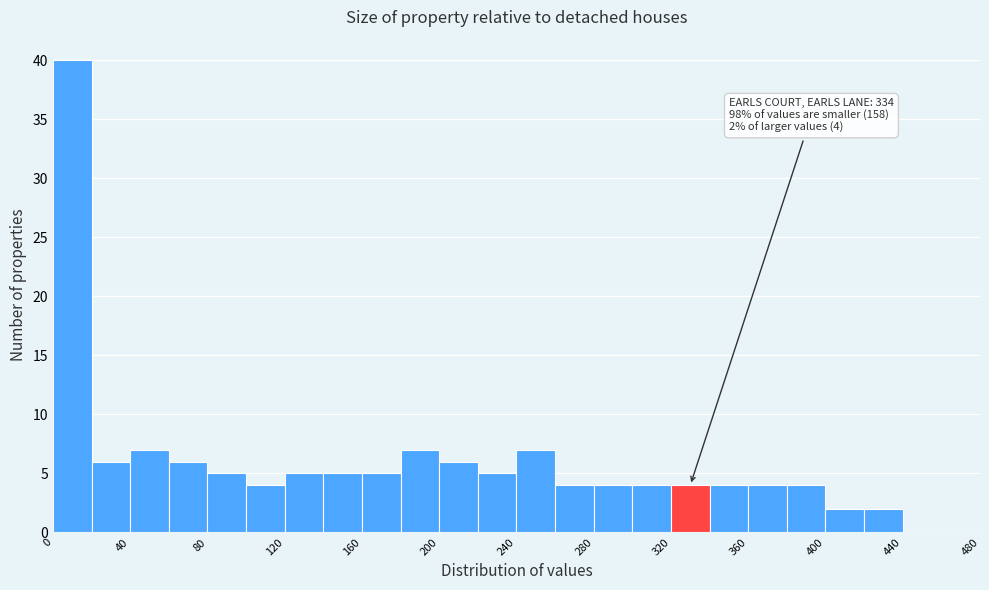

Which range on the x-axis has the tallest bar?

0 to 20